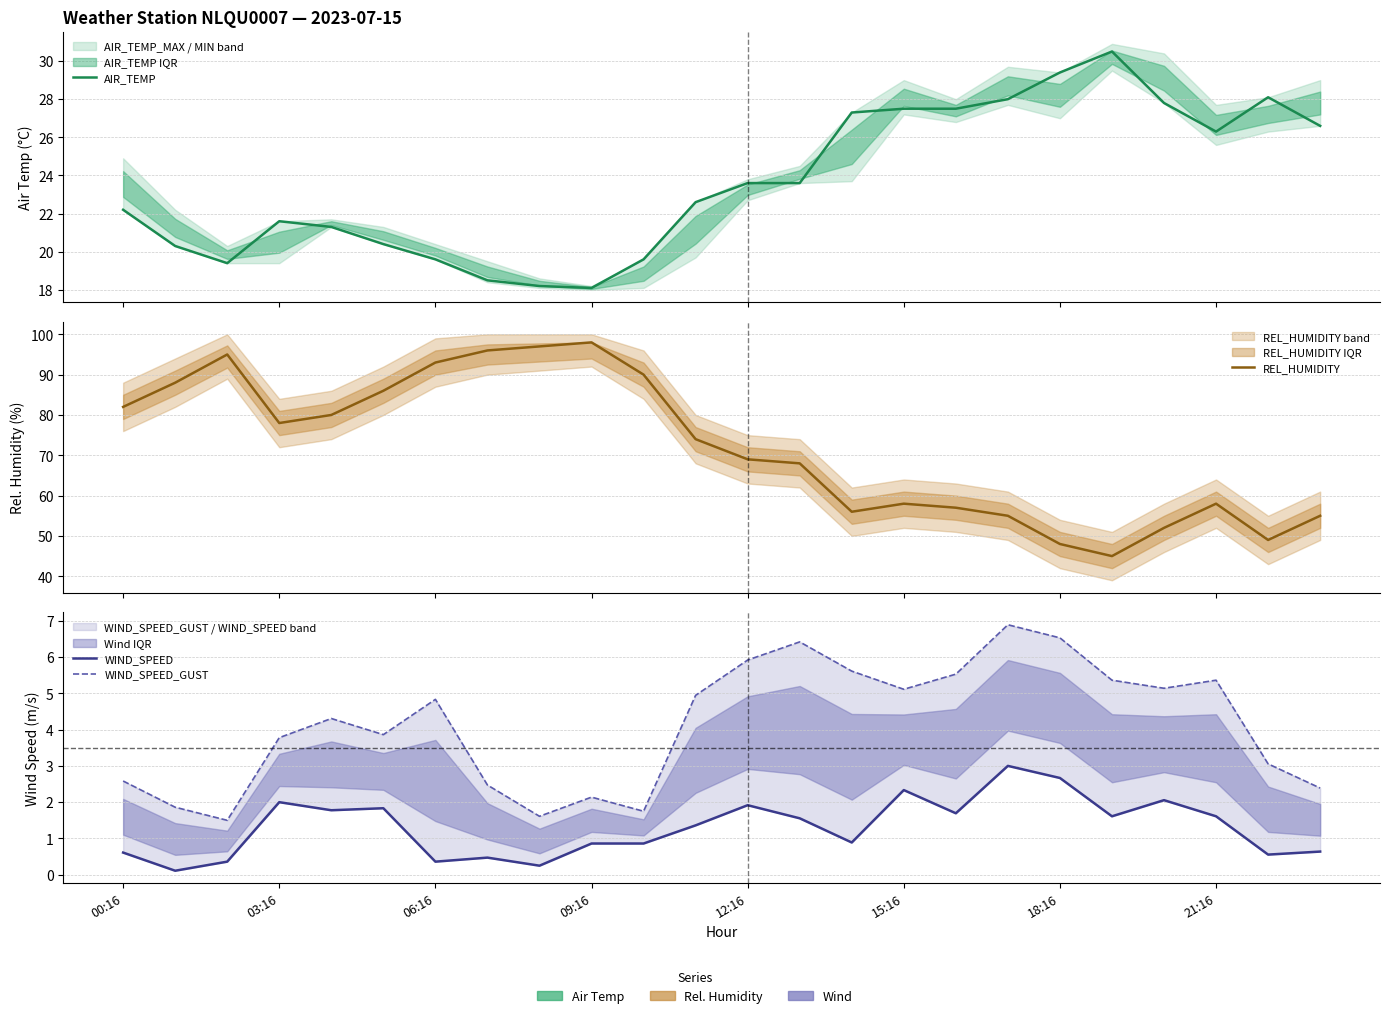

Is it true that WIND_SPEED equals 1.6 at 21:16?

True